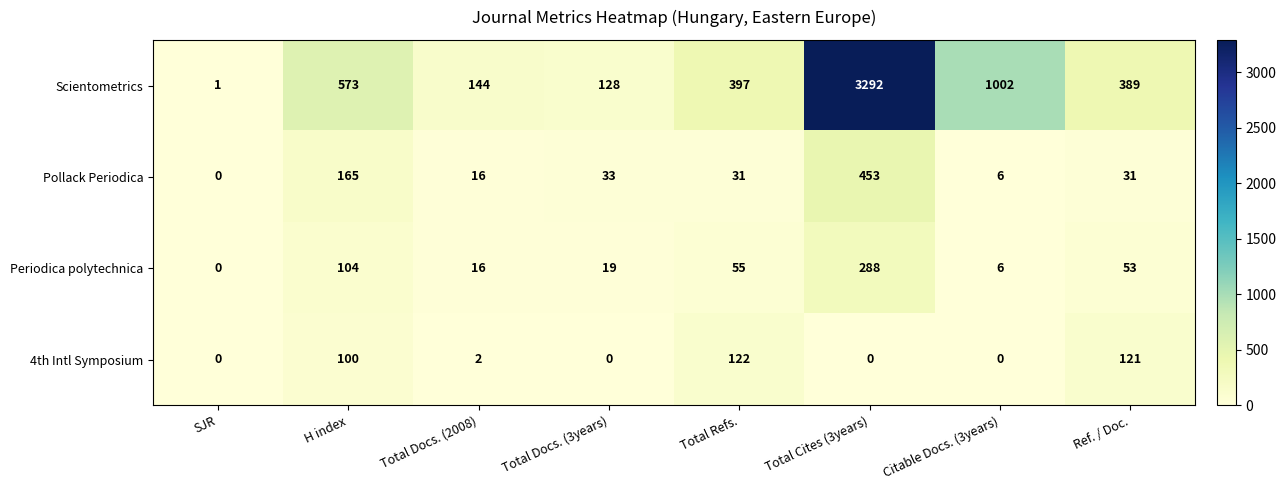

Count the number of categories in the chart.

8